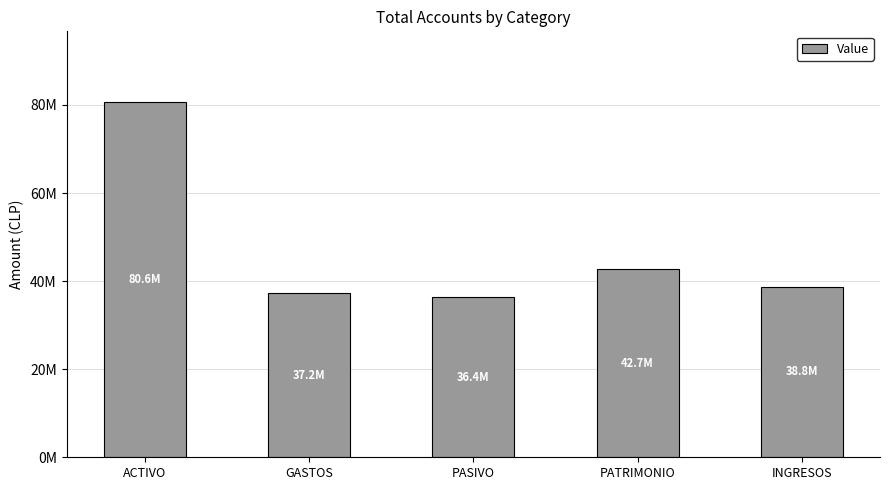

Does the chart contain any negative values?

No